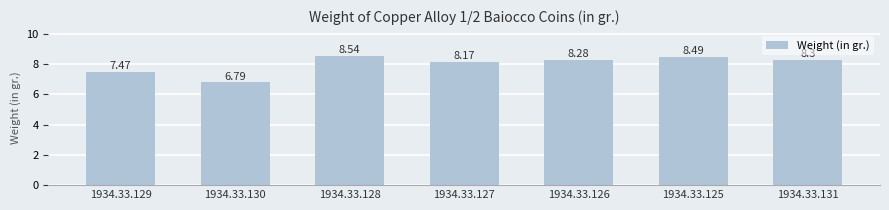

True or false: the data shows 6.8 at 1934.33.130.

True